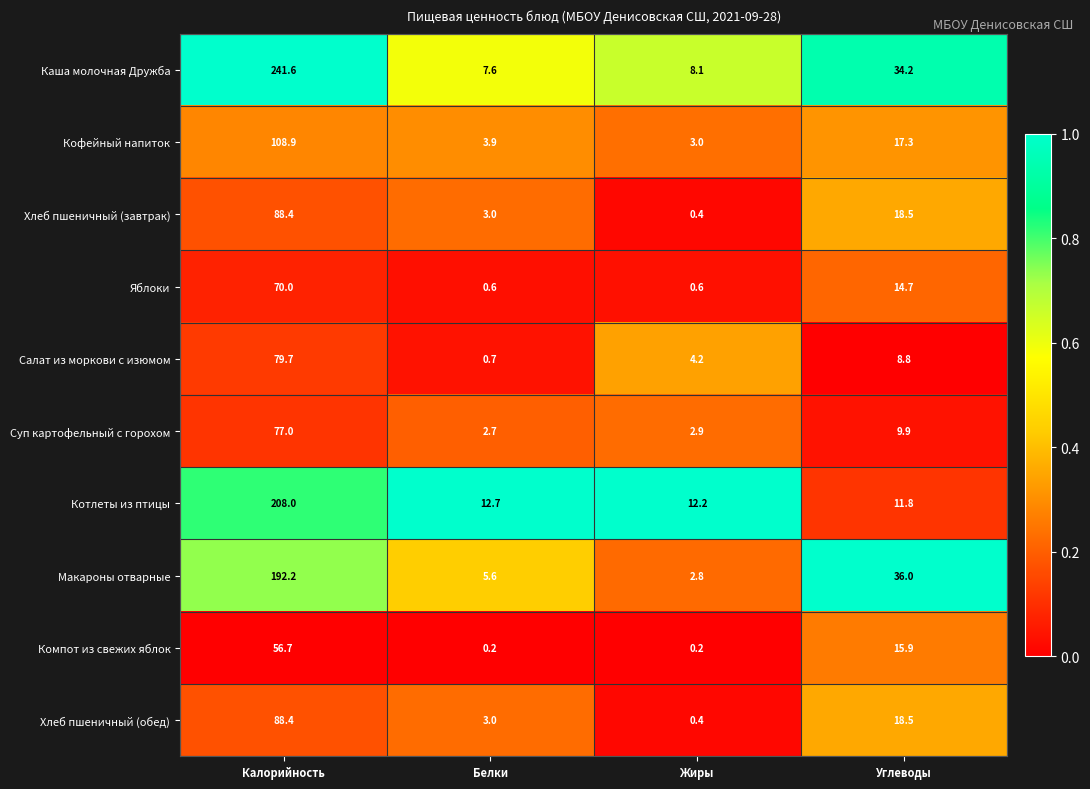

At which category is the sum across all series the highest?

Калорийность